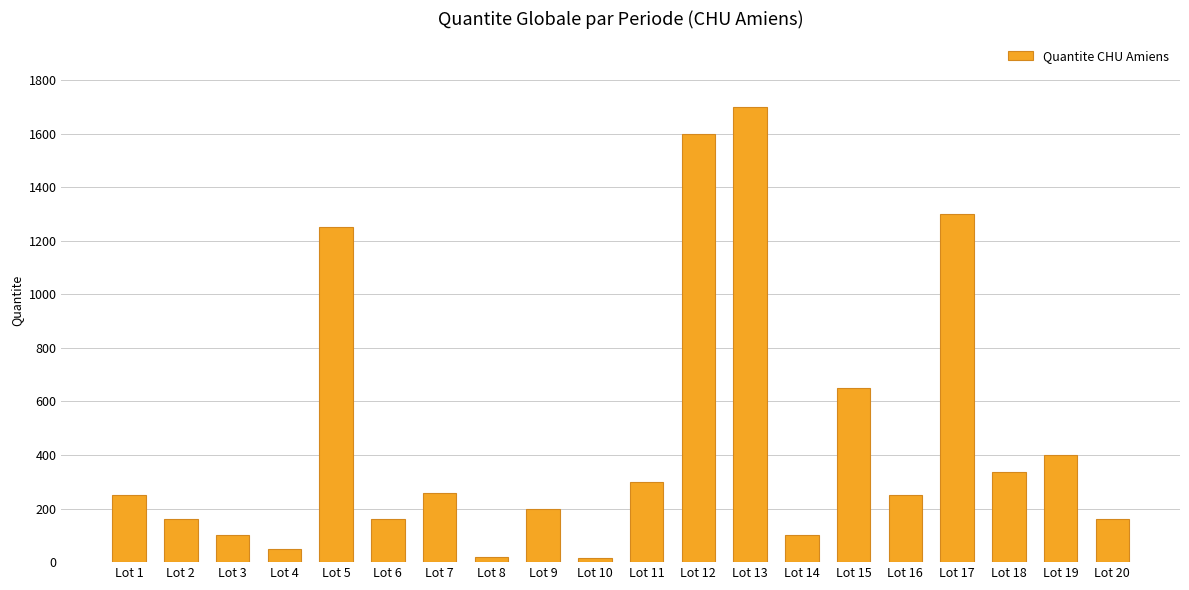

How many bars are there in total?

20